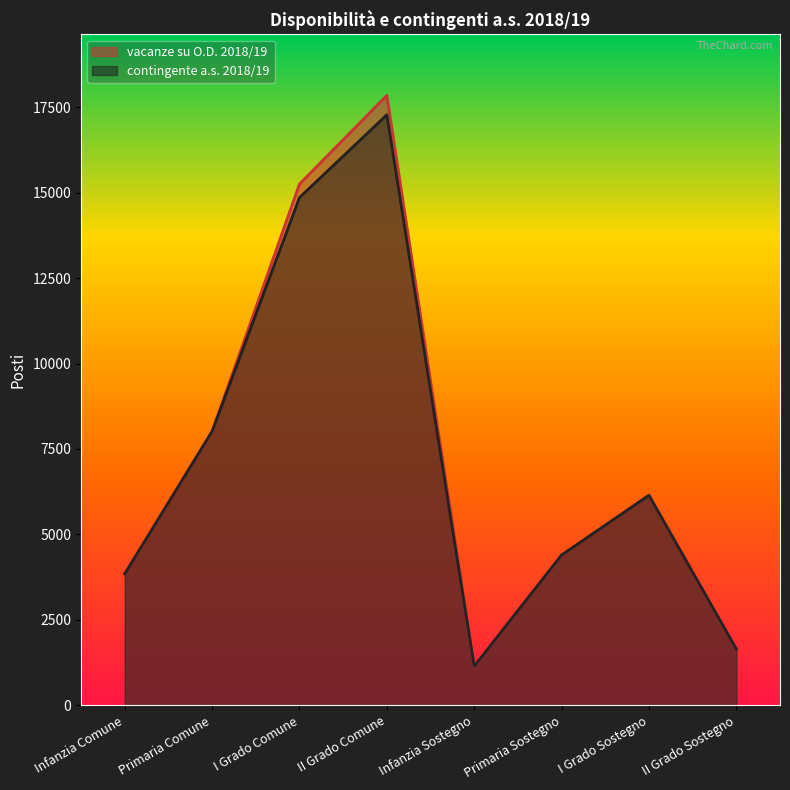

At which category does vacanze su O.D. 2018/19 reach its first local valley?

Infanzia Sostegno